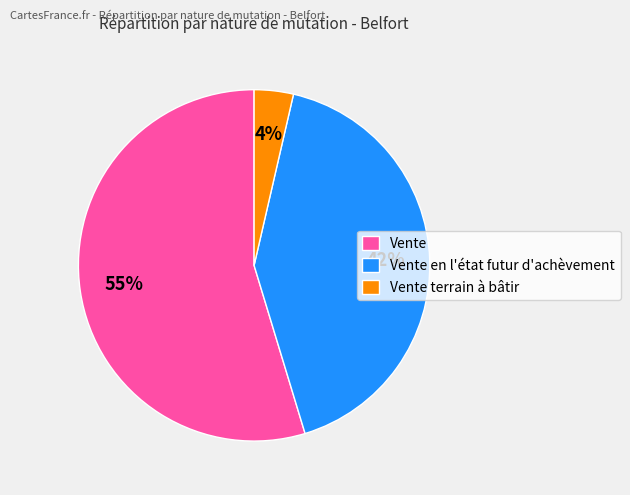

What is the smallest slice in the pie chart?

Vente terrain à bâtir